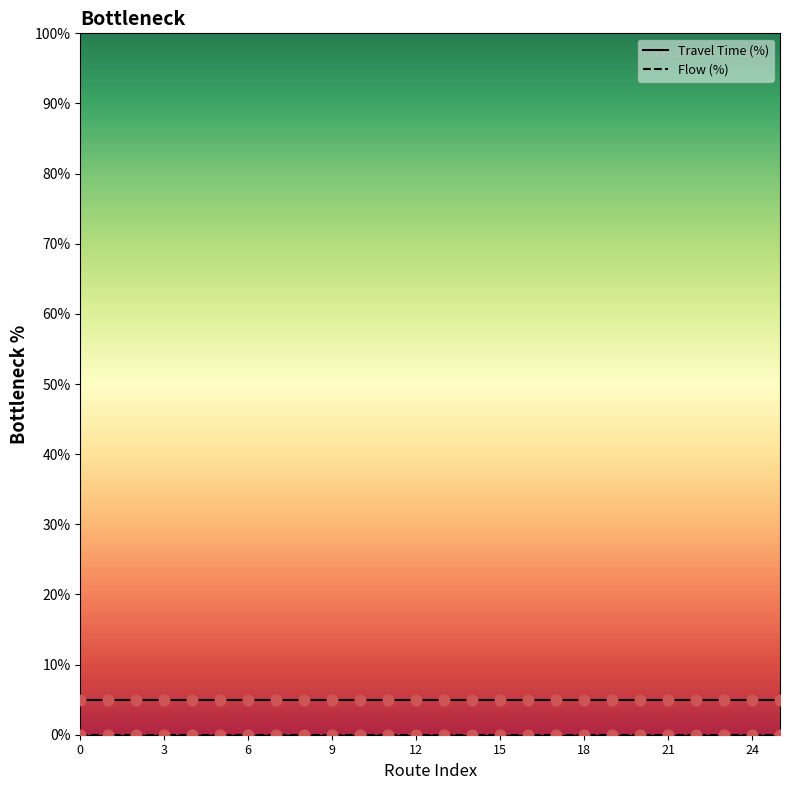

At how many categories does at least one series exceed 2?

26